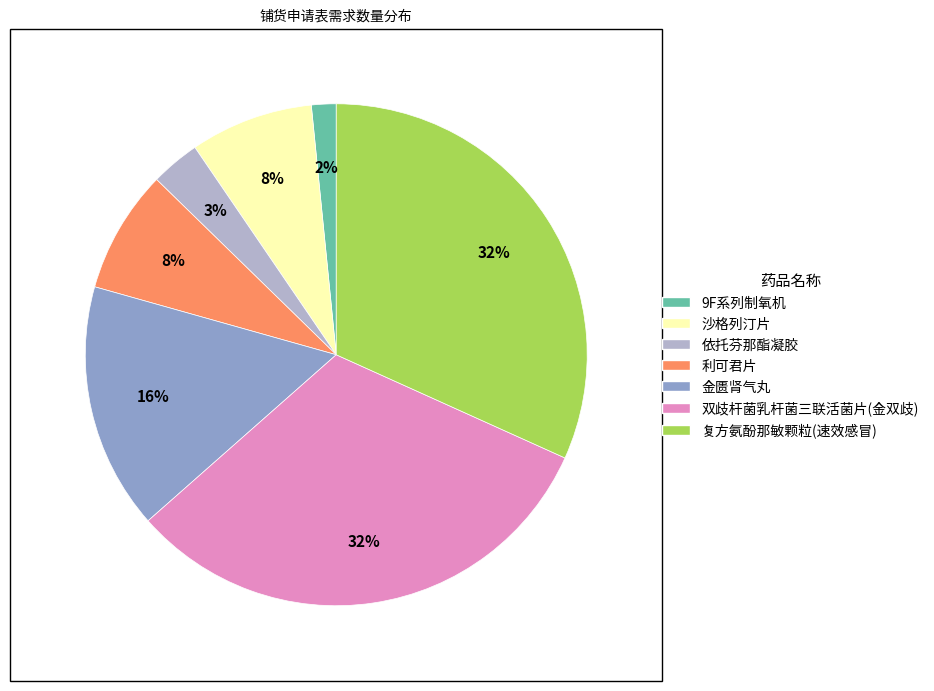

To the nearest percent, what percentage of the pie is 沙格列汀片?

8%